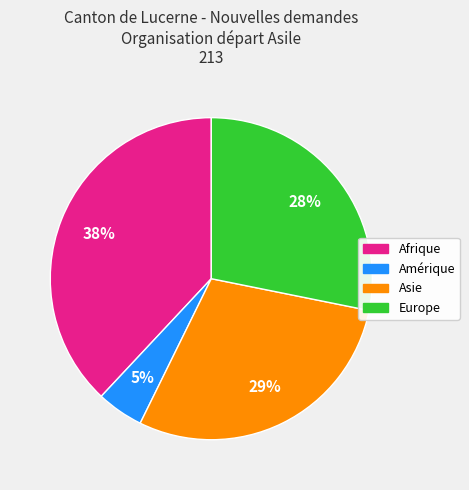

Is there a majority slice in this chart?

No